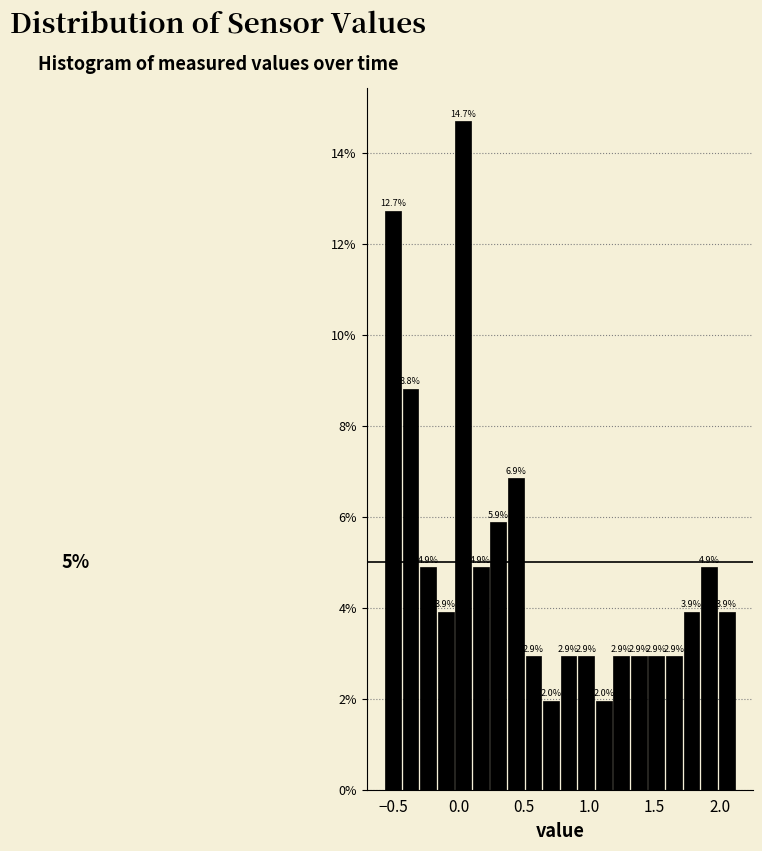

Around what value on the x-axis is the tallest bar? Give the approximate position of its centre, as read against the axis.

0.05